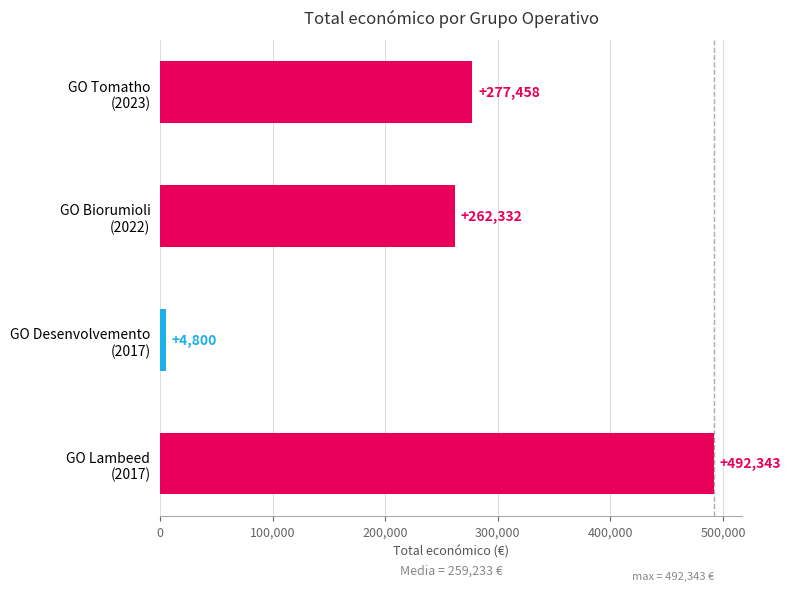

What is the maximum value shown in the chart?

492343